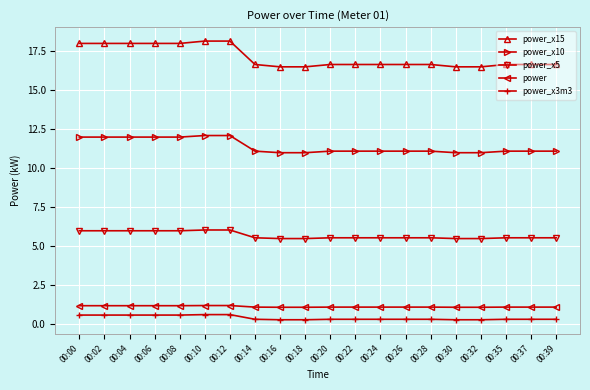

What is the value of the power_x15 point at the 9th from the left?

16.5